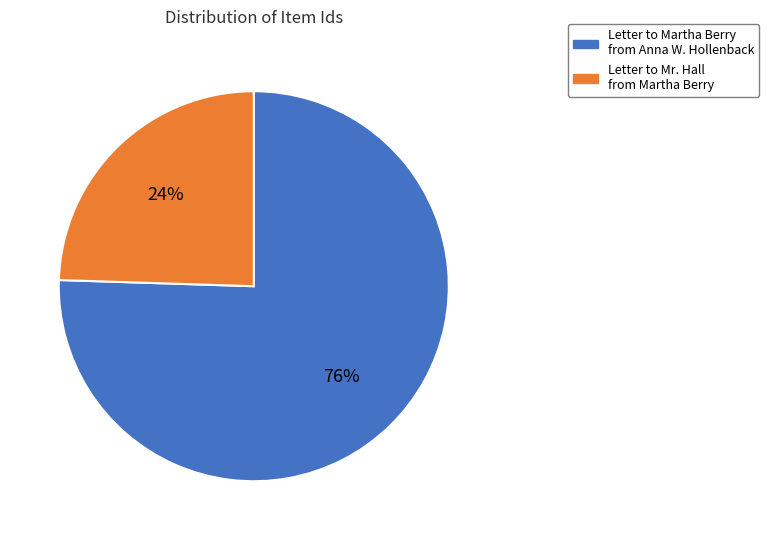

Count the number of slices in the pie.

2